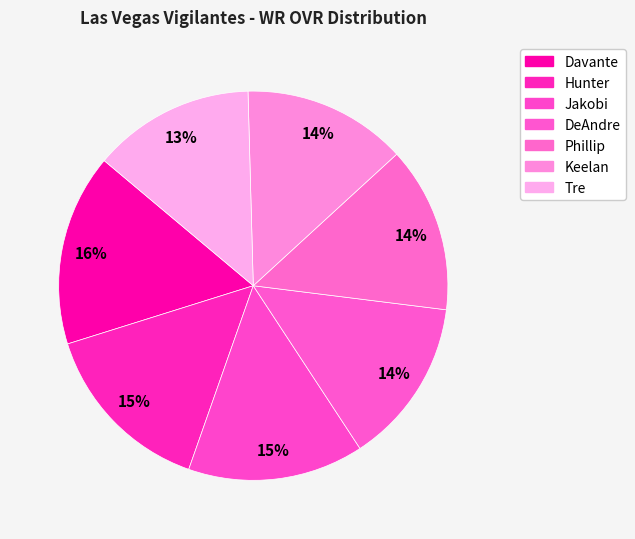

What portion of the pie excludes Keelan?

86.4%